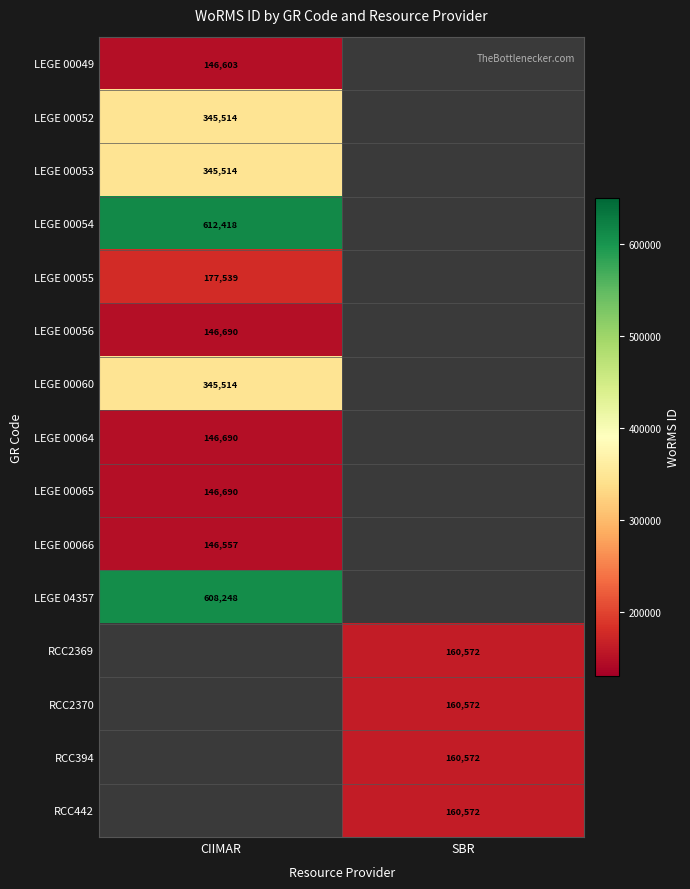

Is it true that LEGE 00066 equals 255222 at CIIMAR?

False